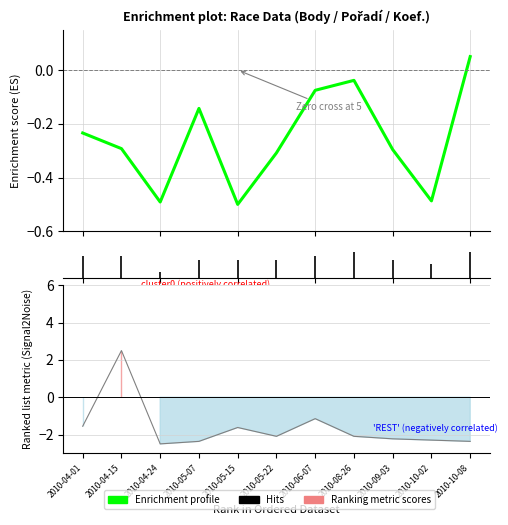

What is the label of the 9th point from the right?

2010-04-24